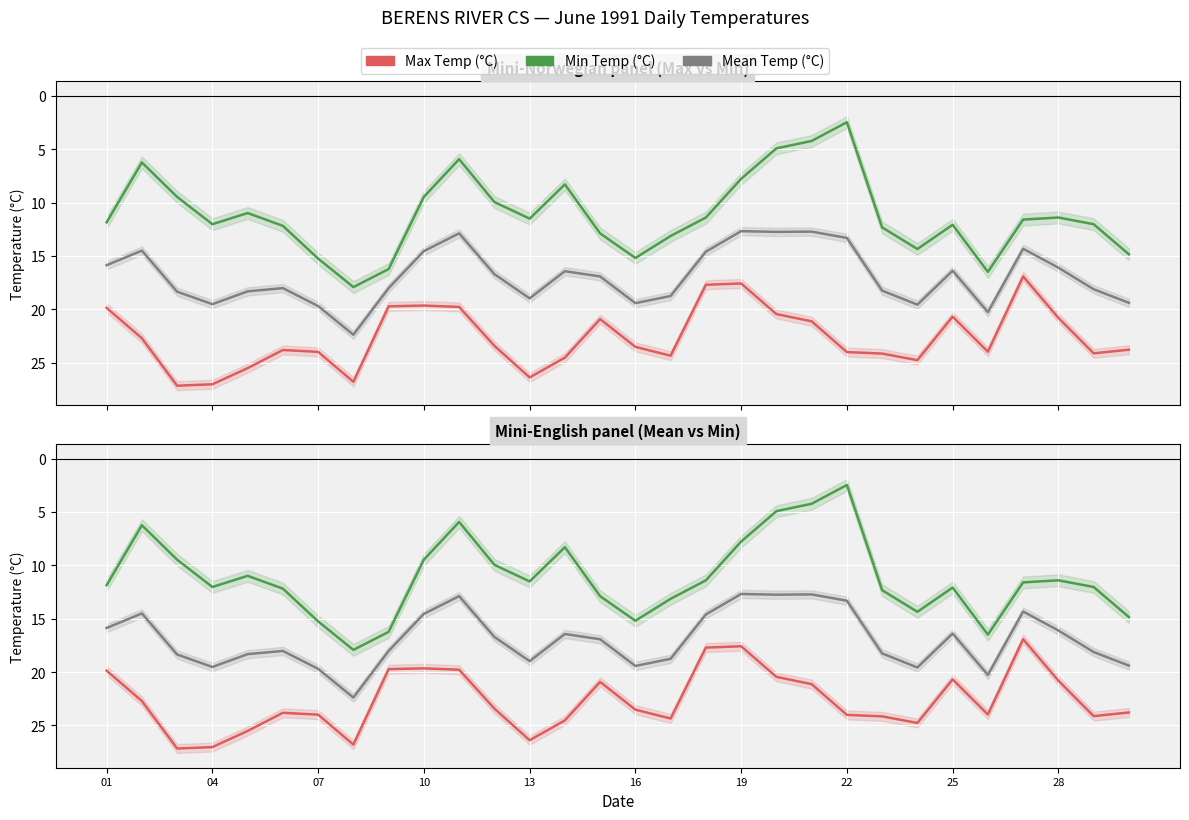

Between 16 and 01, which is larger?

16